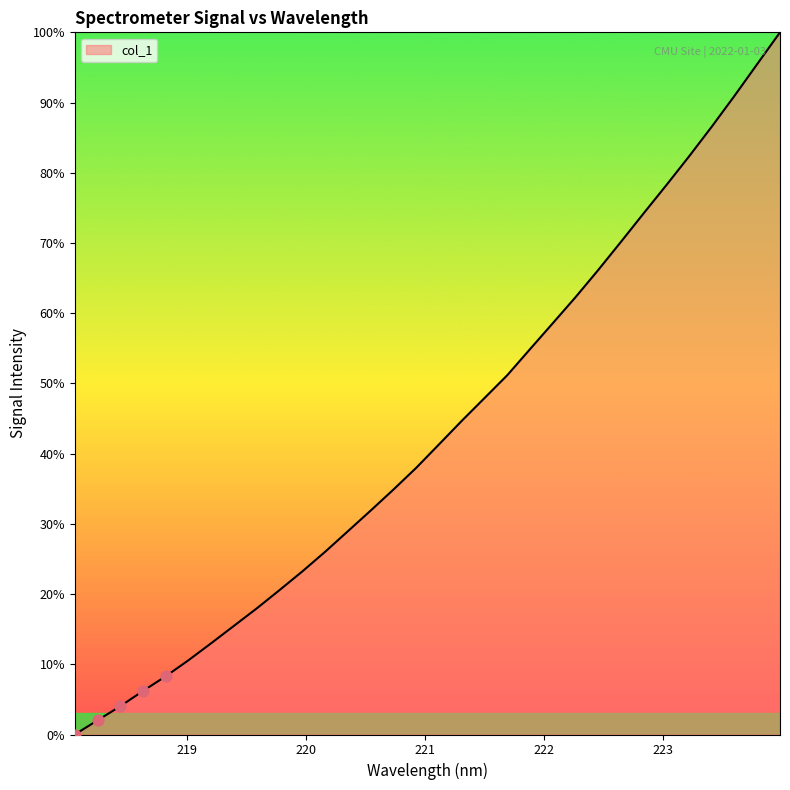

What is the difference between the maximum and minimum values?

100.0